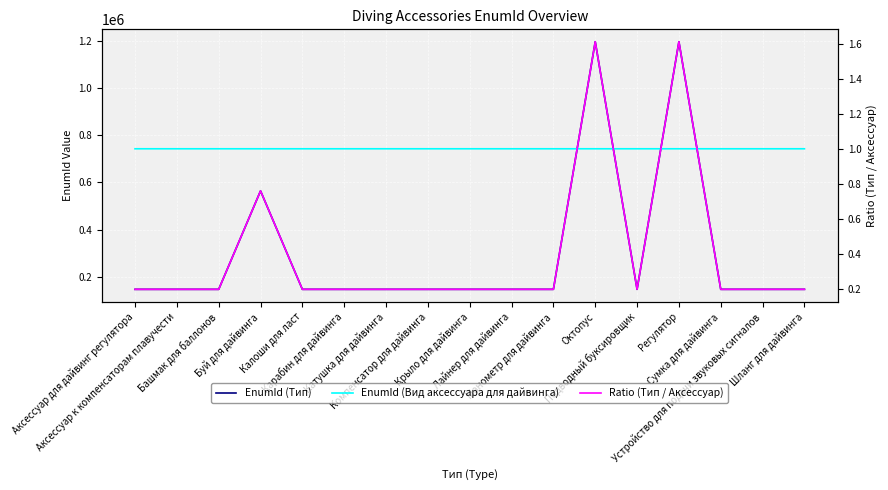

What value does the EnumId (Вид аксессуара для дайвинга) series have at Лайнер для дайвинга?

741956.0